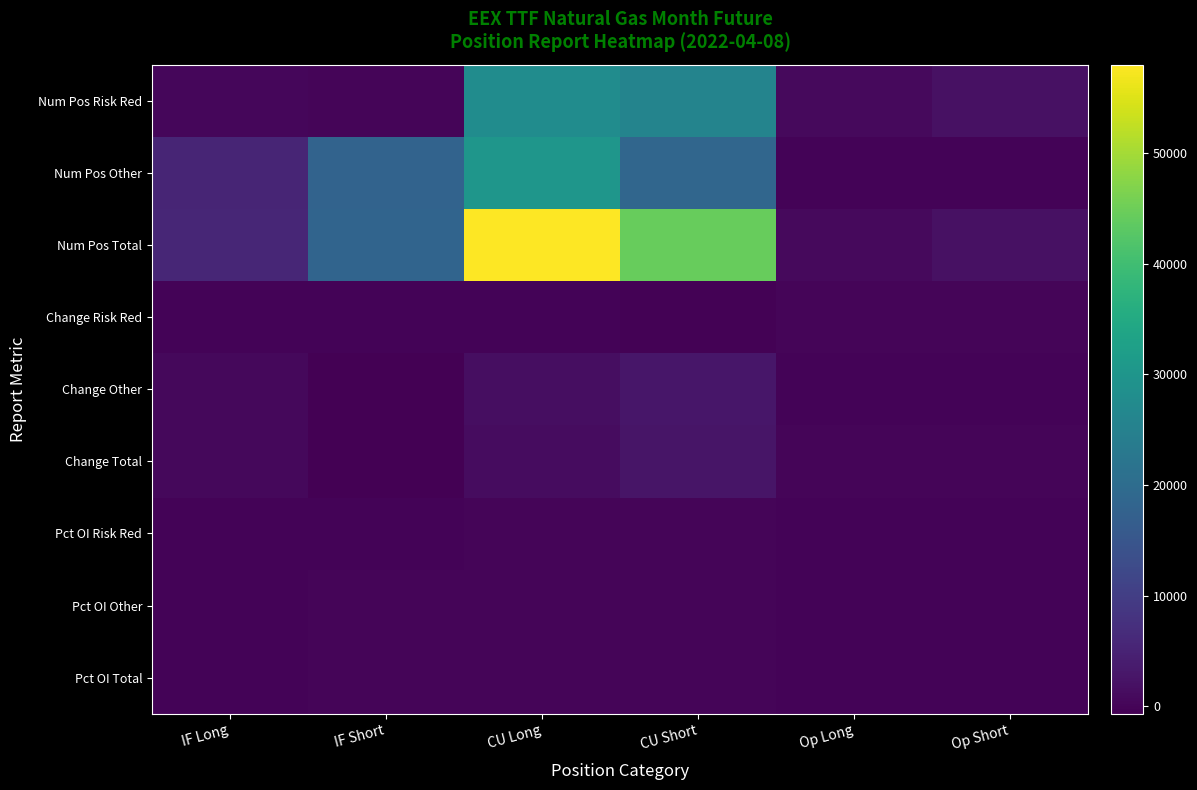

Which series has the largest total across all categories?

Num Pos Total